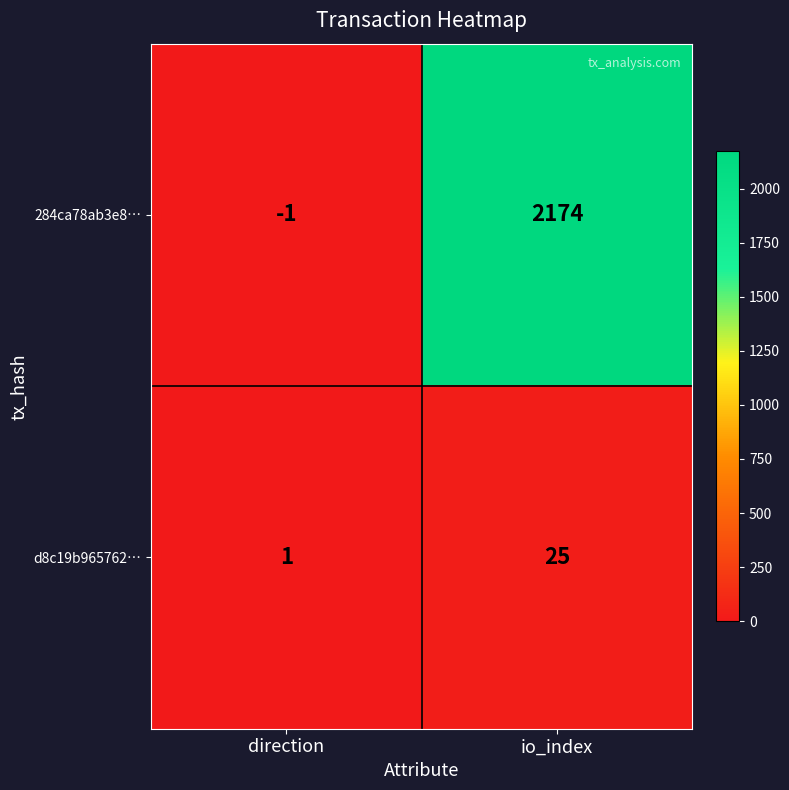

What is the sum of all 284ca78ab3e8… values?

2173